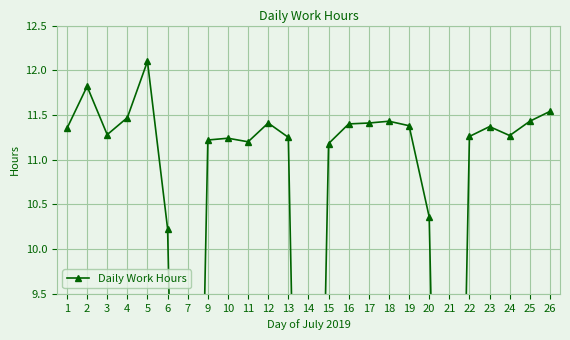

How many interior local peaks (higher than both neighbors) does the data have?

6